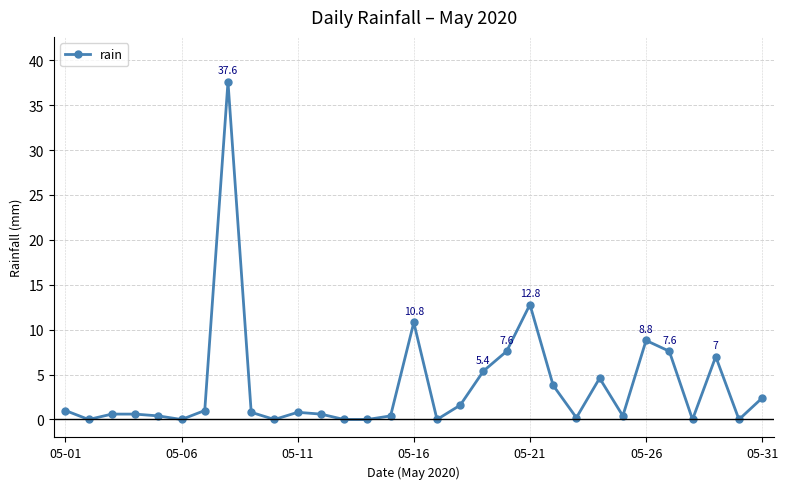

What is the average value?

3.8